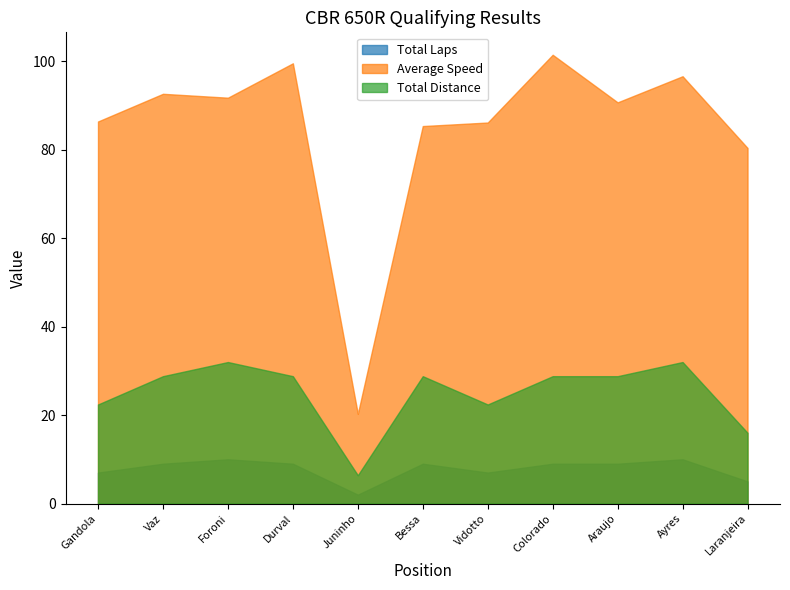

What is the minimum value shown in the chart?

2.0